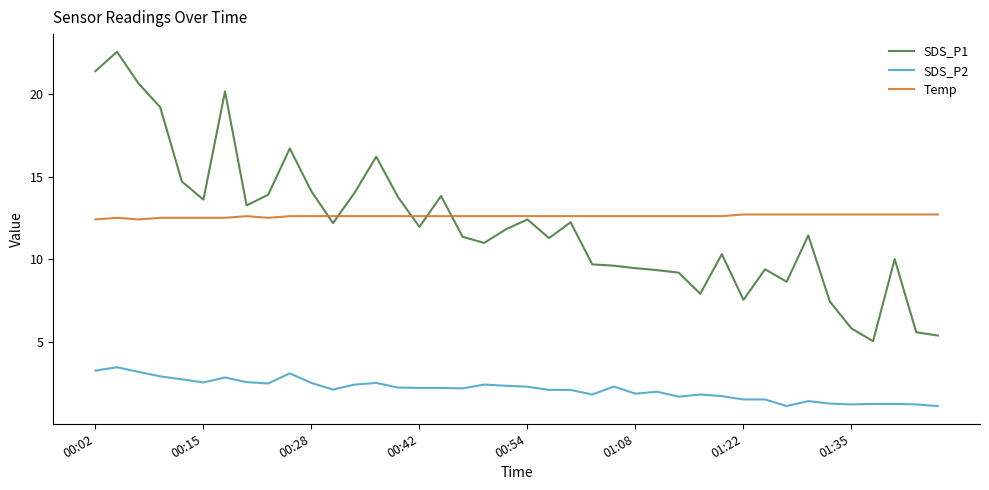

True or false: SDS_P1 and SDS_P2 cross at least once.

False